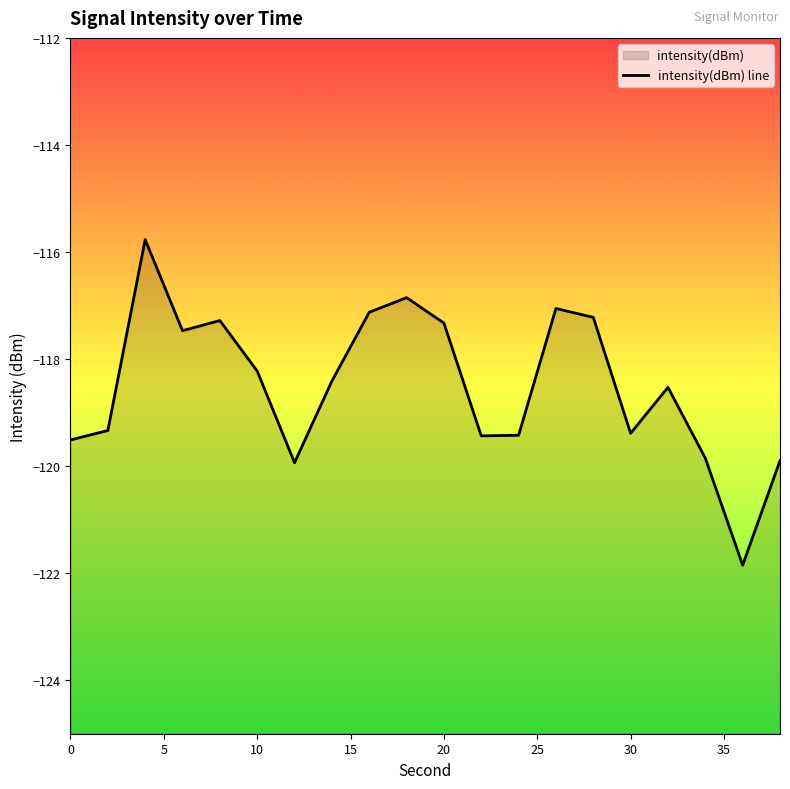

What is the sum of all values?

-2369.9